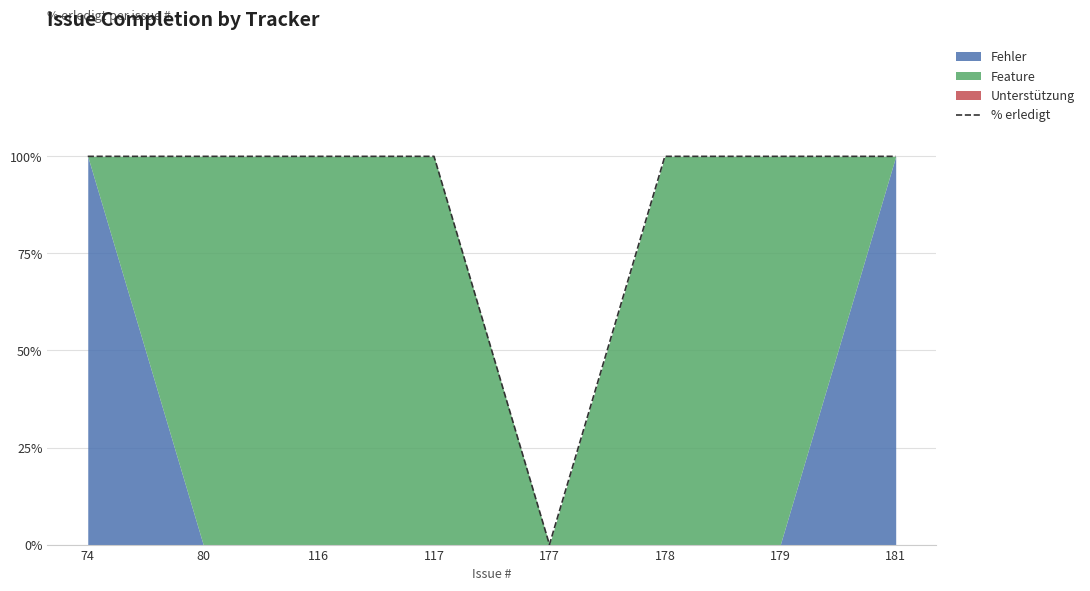

What is the greatest value displayed?

100